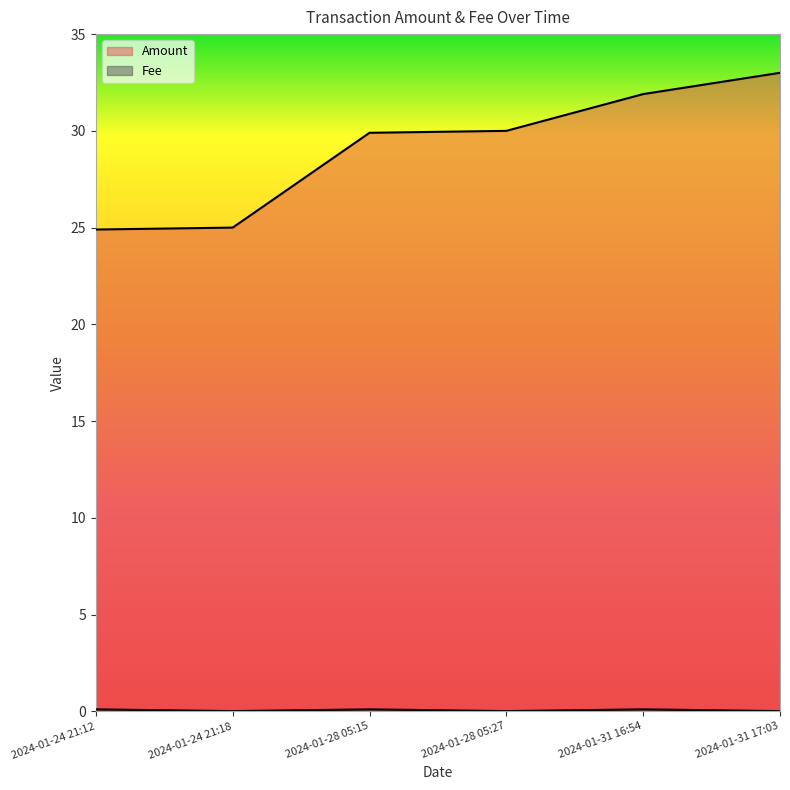

What is the sum of the Amount values at 2024-01-31 17:03 and 2024-01-31 16:54?

64.9